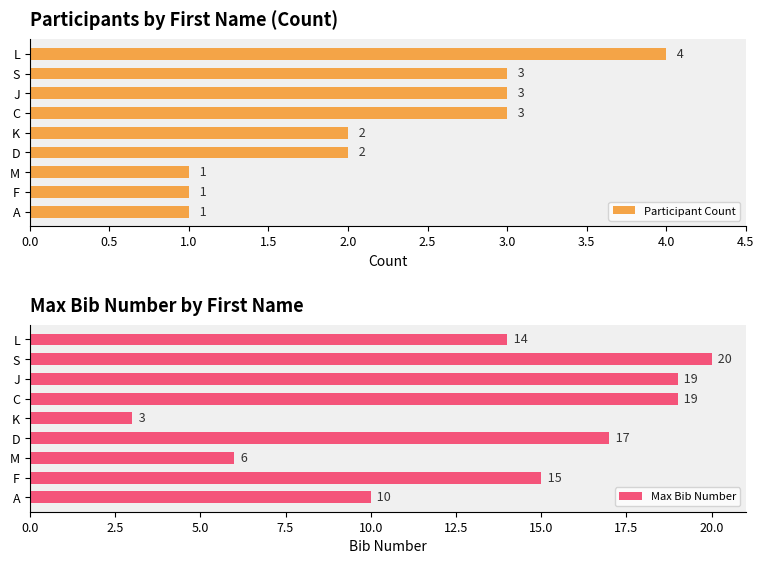

What is the value of the Max Bib Number bar at the 2nd from the left?

20